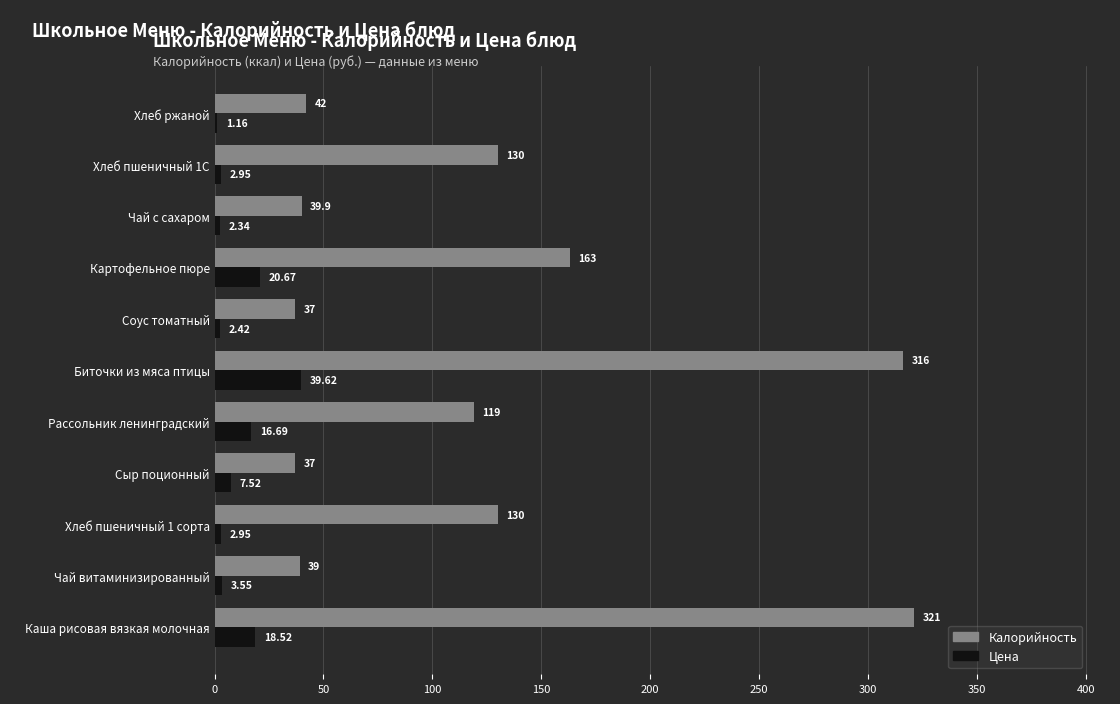

At which category is the sum across all series the highest?

Биточки из мяса птицы